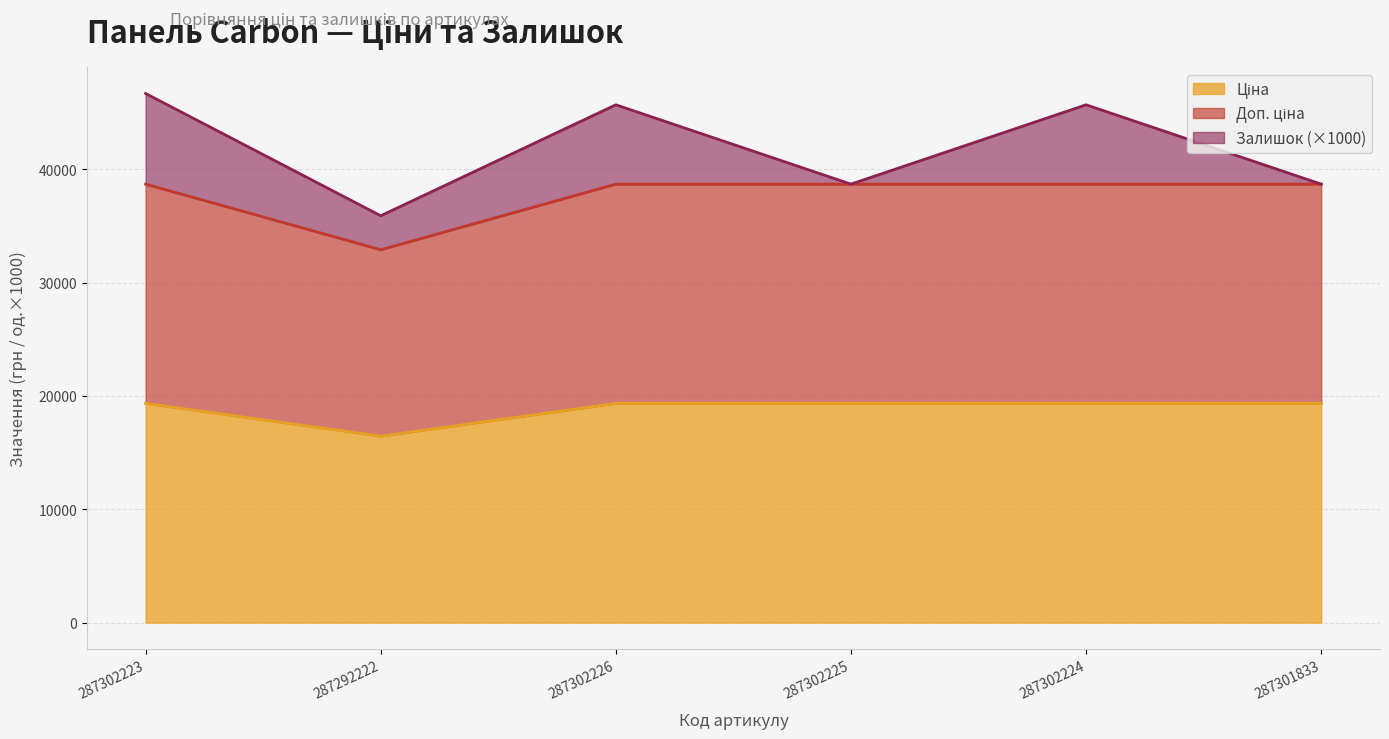

The Доп. ціна series shows 38686.1 at 287302224. True or false?

True